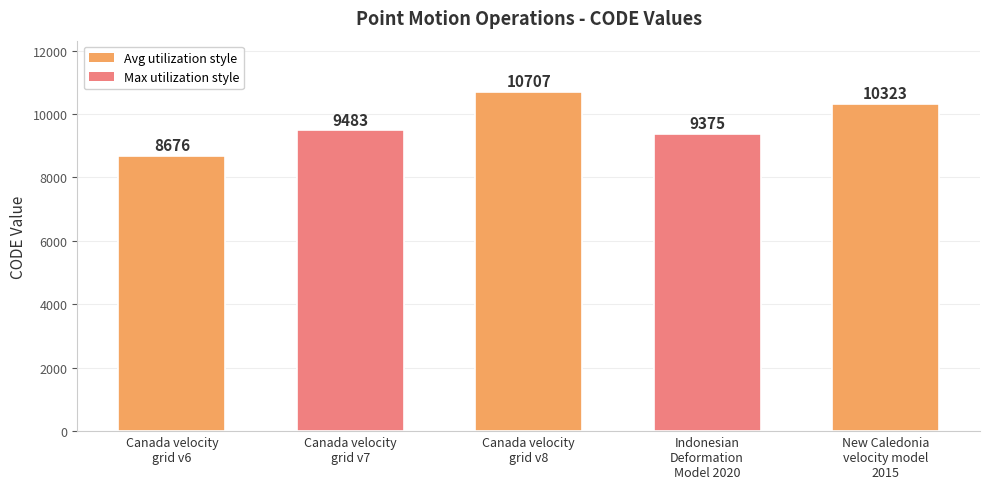

List the labels in order of value, largest first.

Canada velocity
grid v8, New Caledonia
velocity model
2015, Canada velocity
grid v7, Indonesian
Deformation
Model 2020, Canada velocity
grid v6